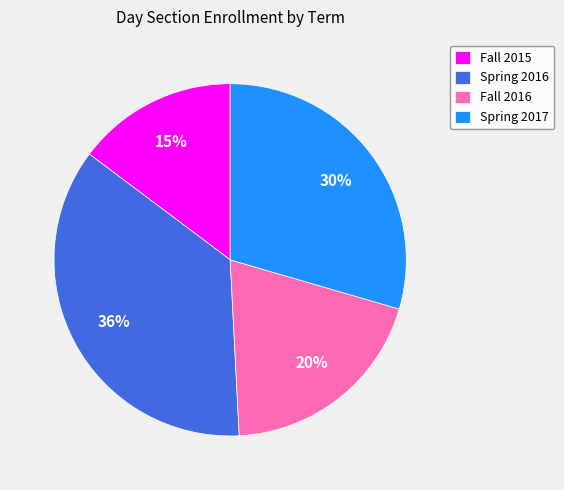

What percentage is the Fall 2015 slice, to the nearest percent?

15%